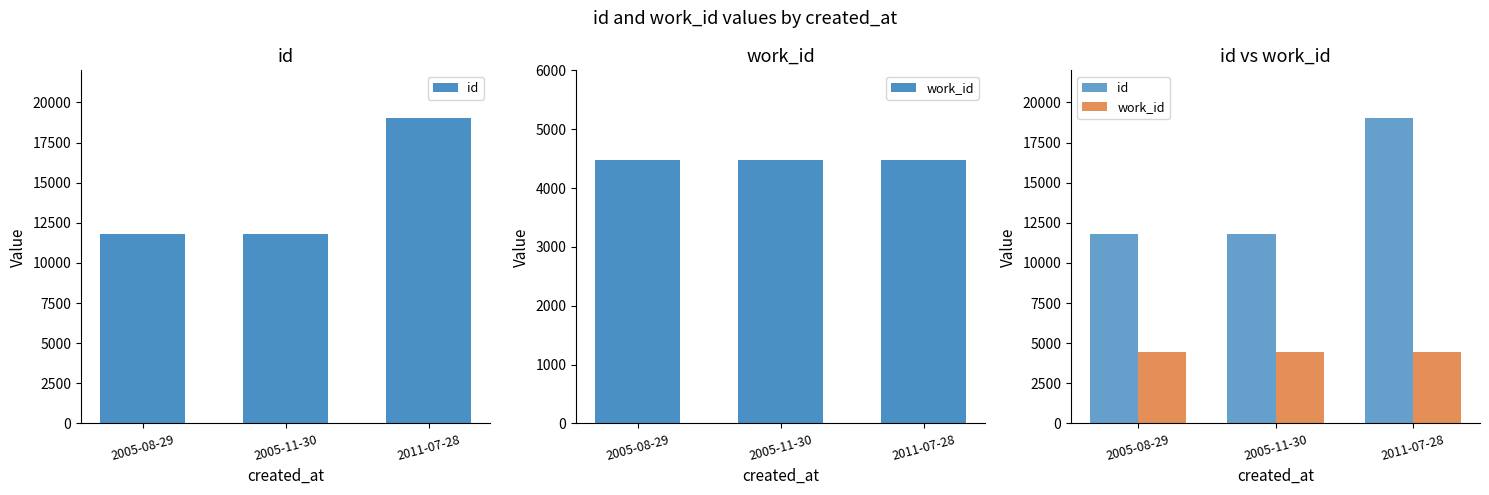

What is the greatest value displayed?

19039